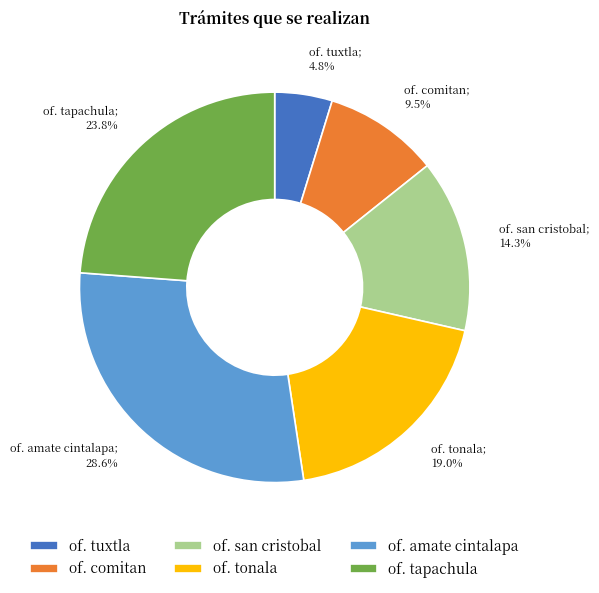

What is the ratio of the value at of. tuxtla to the value at of. san cristobal?

0.3